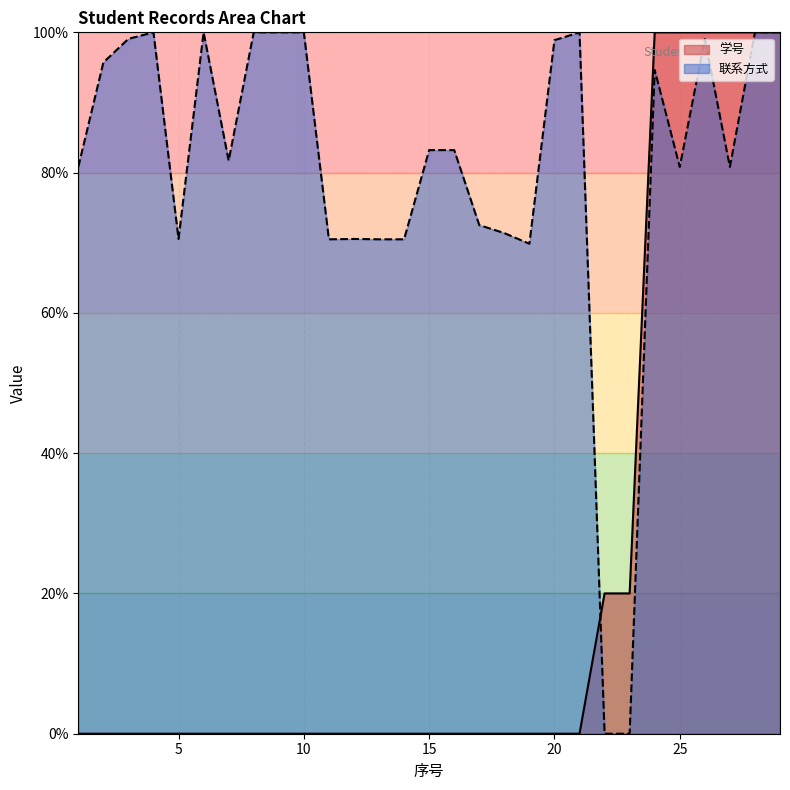

Read the 学号 value at 25.

100.0